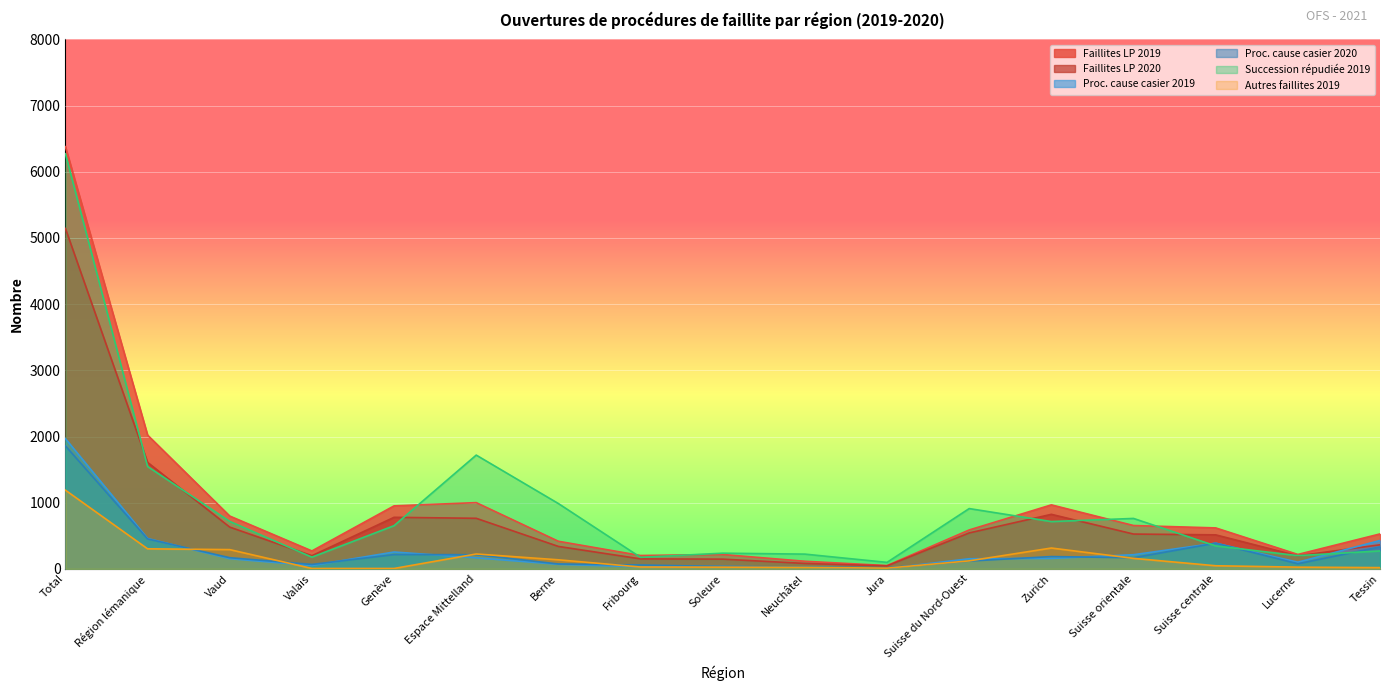

At Espace Mittelland, list the series in order from smallest to largest.

Proc. cause casier 2019, Proc. cause casier 2020, Autres faillites 2019, Faillites LP 2020, Faillites LP 2019, Succession répudiée 2019